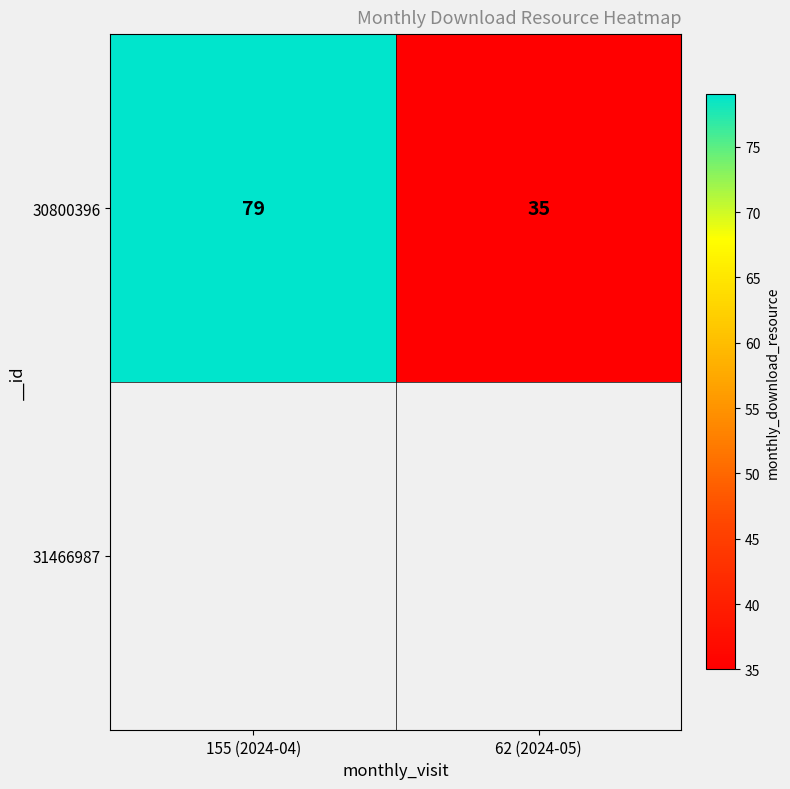

Reading right to left, transcribe all the data shown in this chart.

35	79